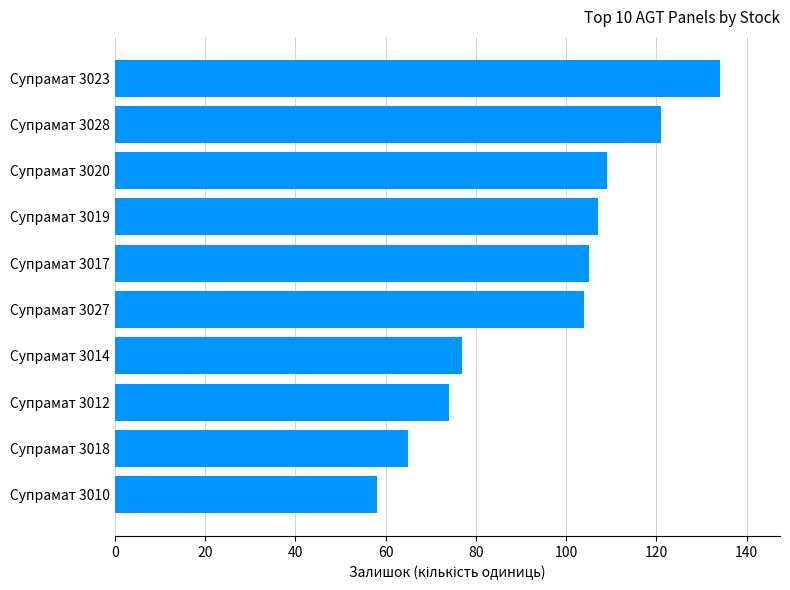

What is the smallest value displayed?

58